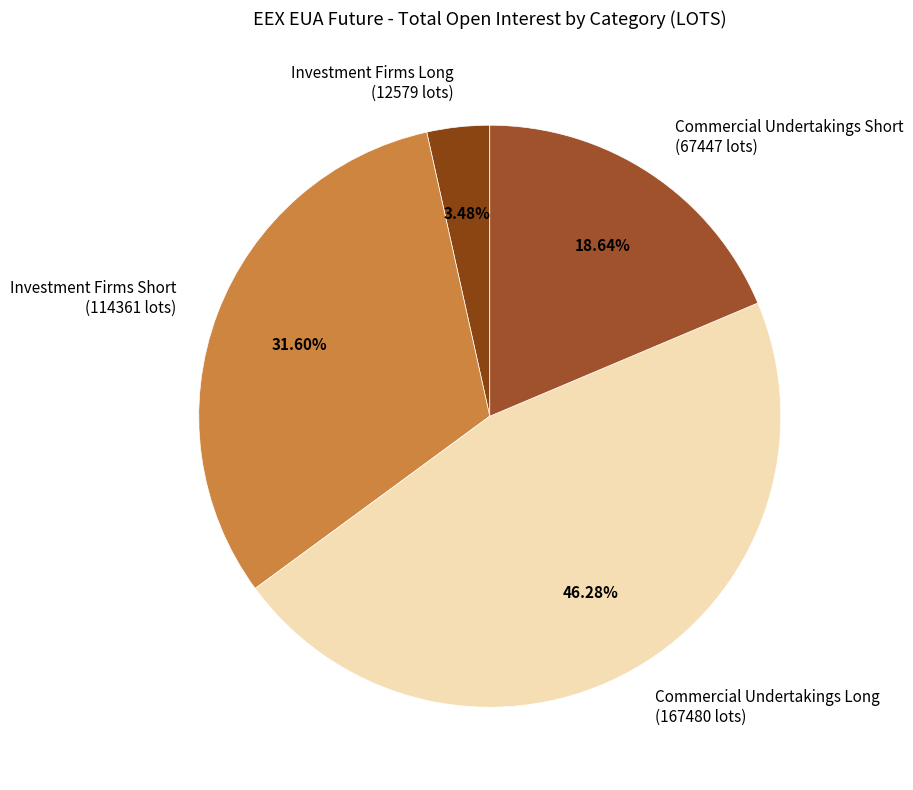

What percentage is the Commercial Undertakings Long slice, to the nearest percent?

46%